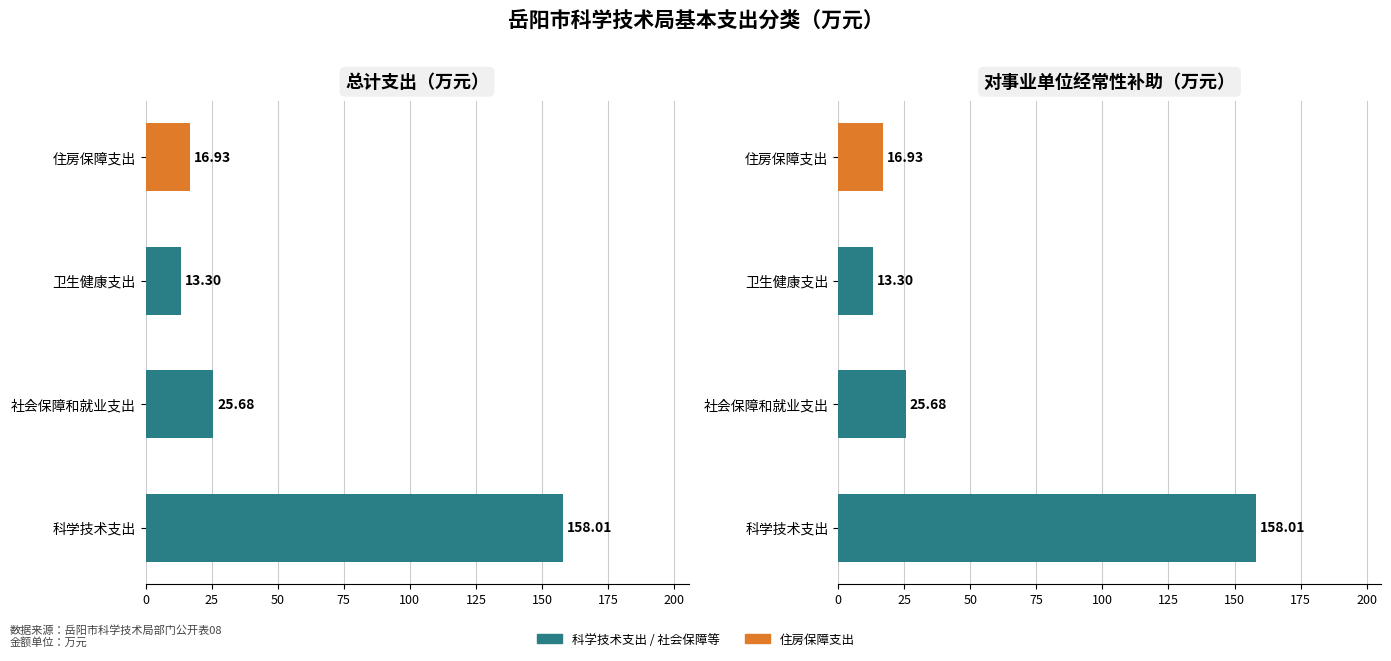

At how many categories does at least one series exceed 136?

1